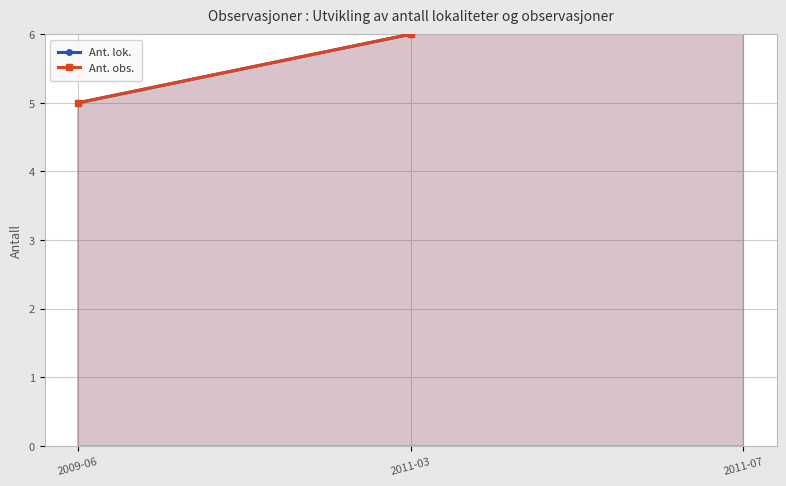

The Ant. obs. series shows 8 at 2011-07. True or false?

True